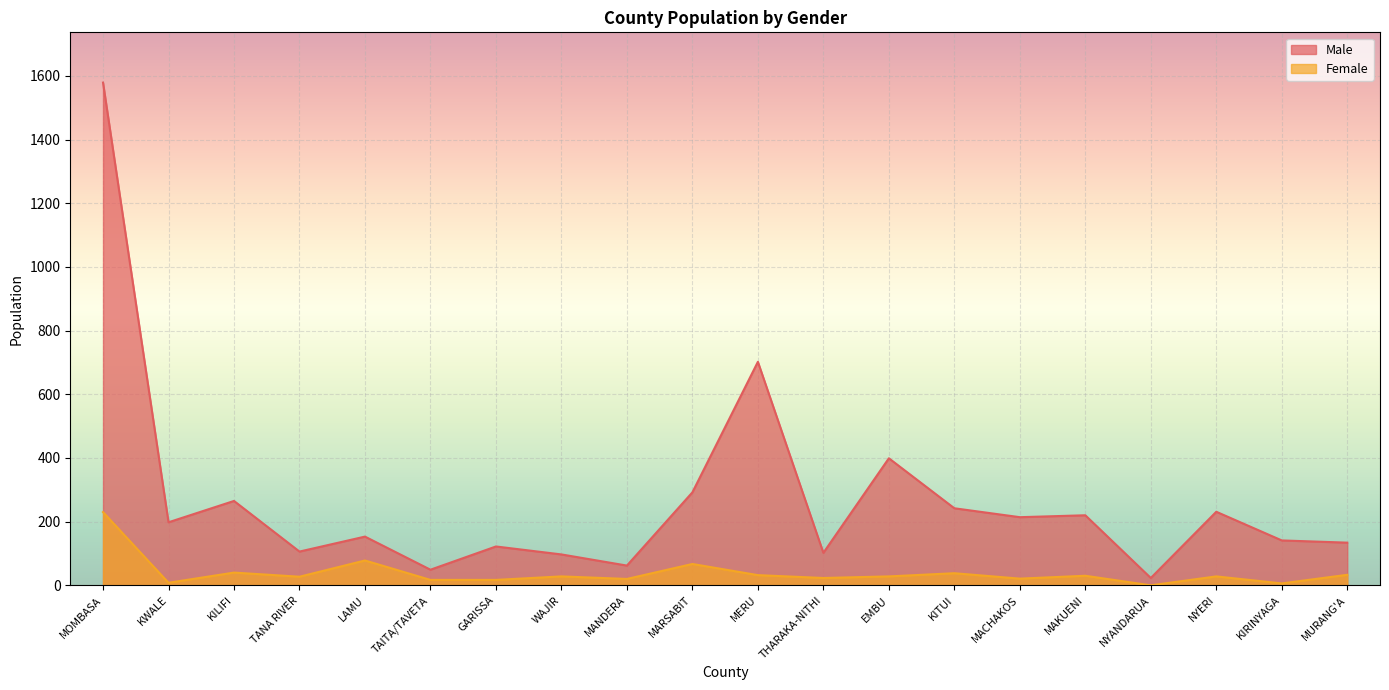

What is the value of the Male point at the 2nd from the left?

198